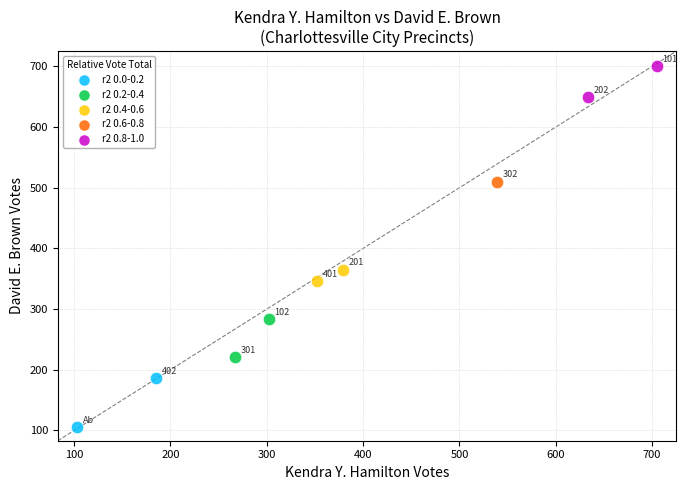

What are all the series names shown in the legend?

r2 0.0-0.2, r2 0.2-0.4, r2 0.4-0.6, r2 0.6-0.8, r2 0.8-1.0